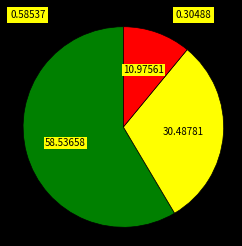

How many slices are in this pie chart?

3